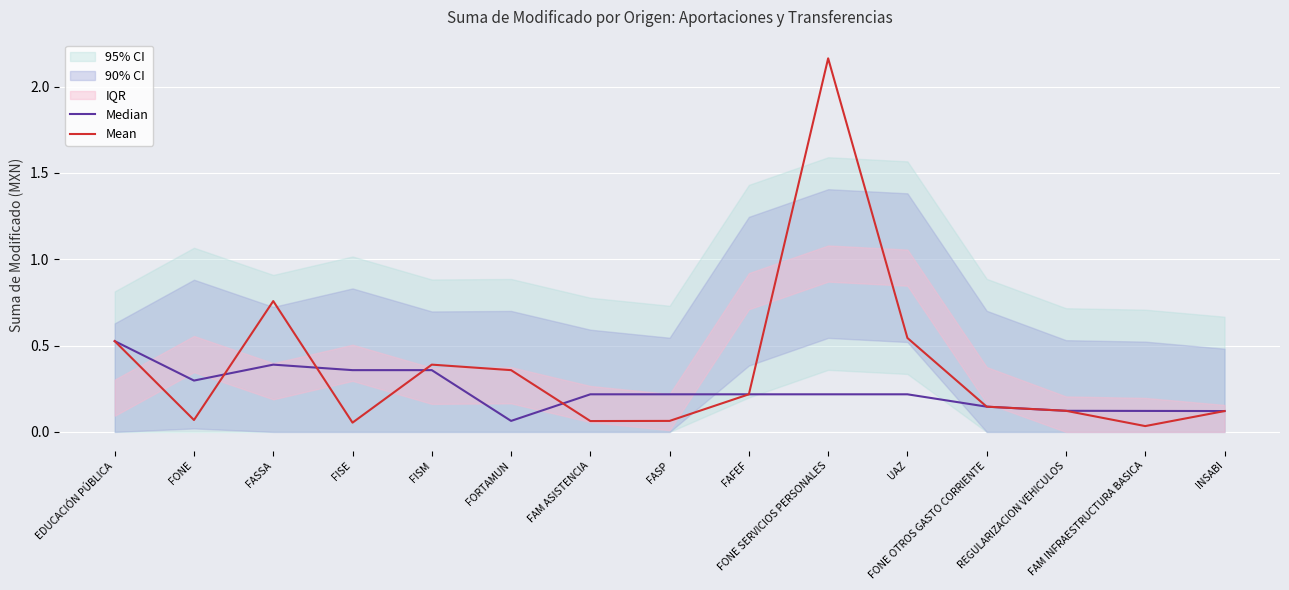

True or false: Mean has more than 0 interior local peaks.

True